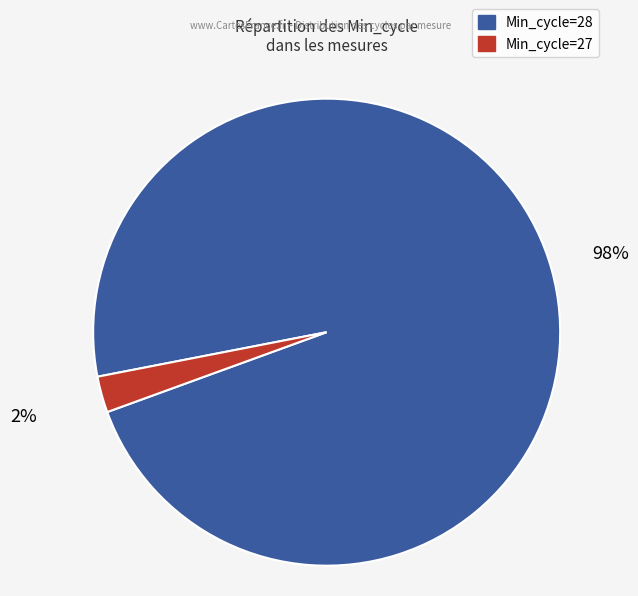

To the nearest percent, what is the average slice percentage?

50%